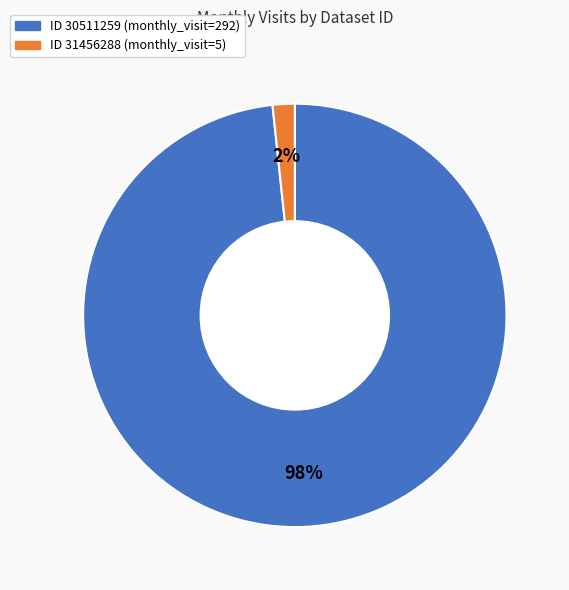

To the nearest percent, what is the average slice percentage?

50%